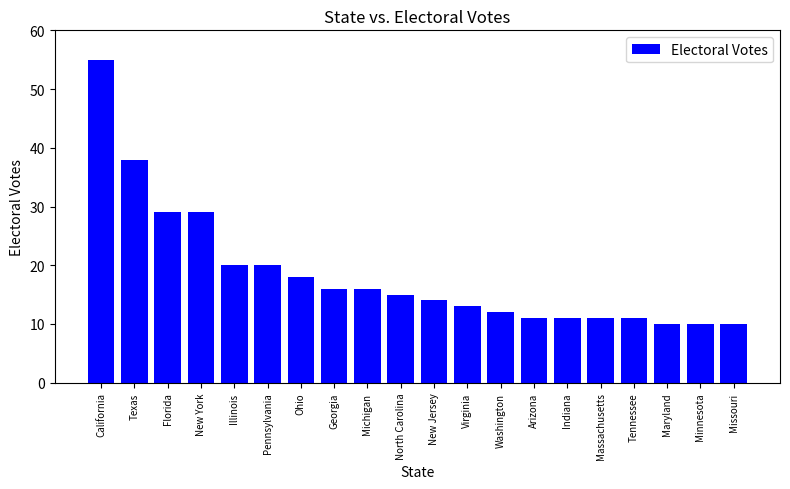

Where does the data first go above 15?

California